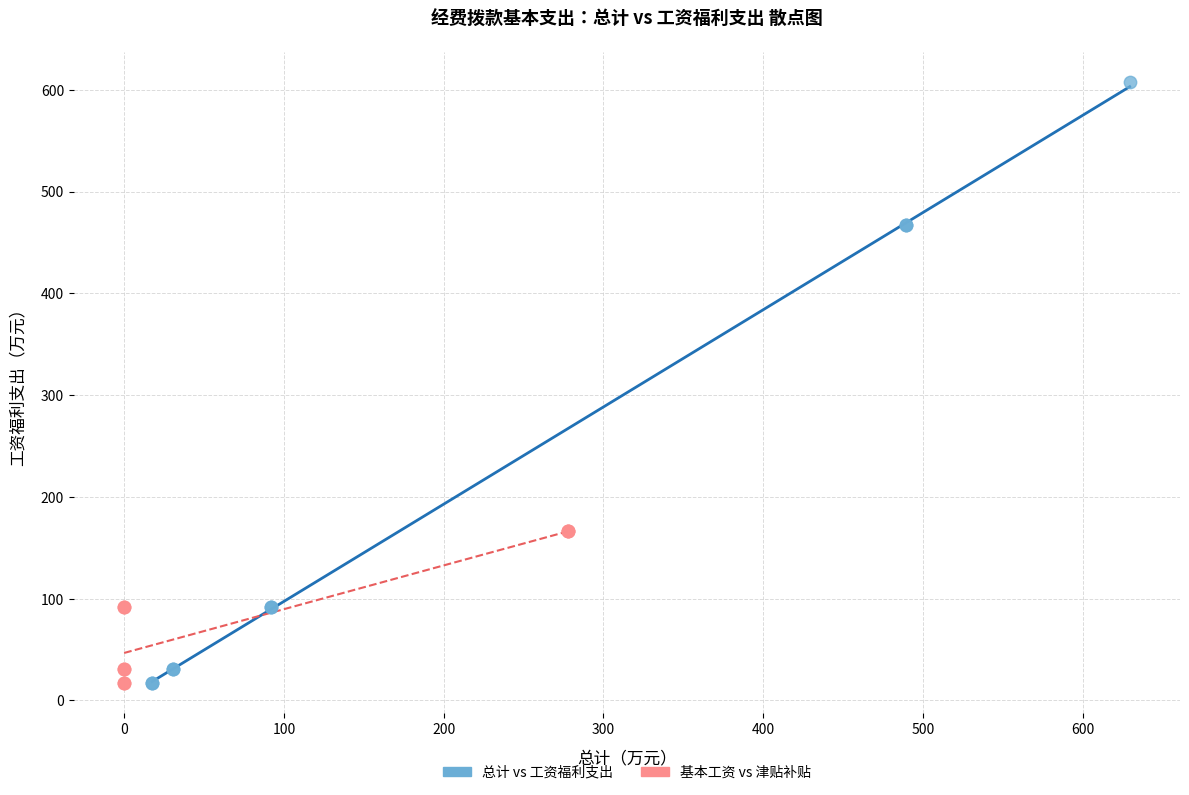

Which series reaches the maximum Y coordinate?

总计 vs 工资福利支出